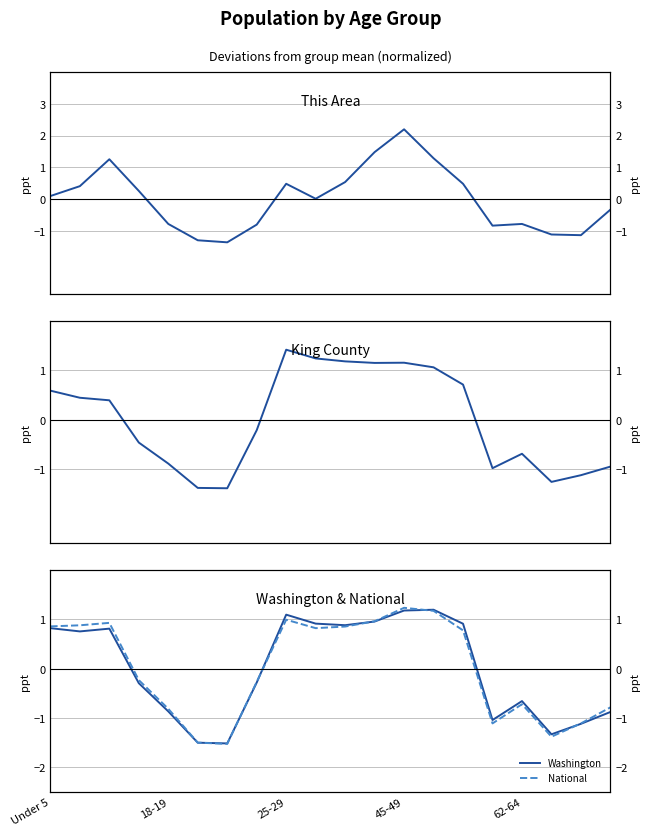

True or false: This Area and National cross at least once.

True